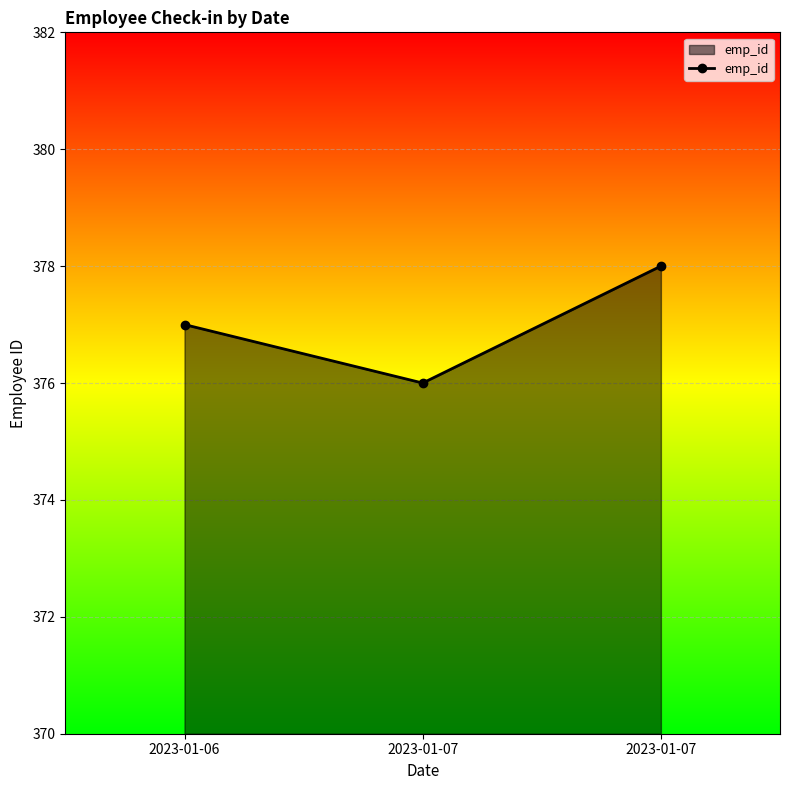

Rank the categories by value from highest to lowest.

2023-01-07, 2023-01-06, 2023-01-07